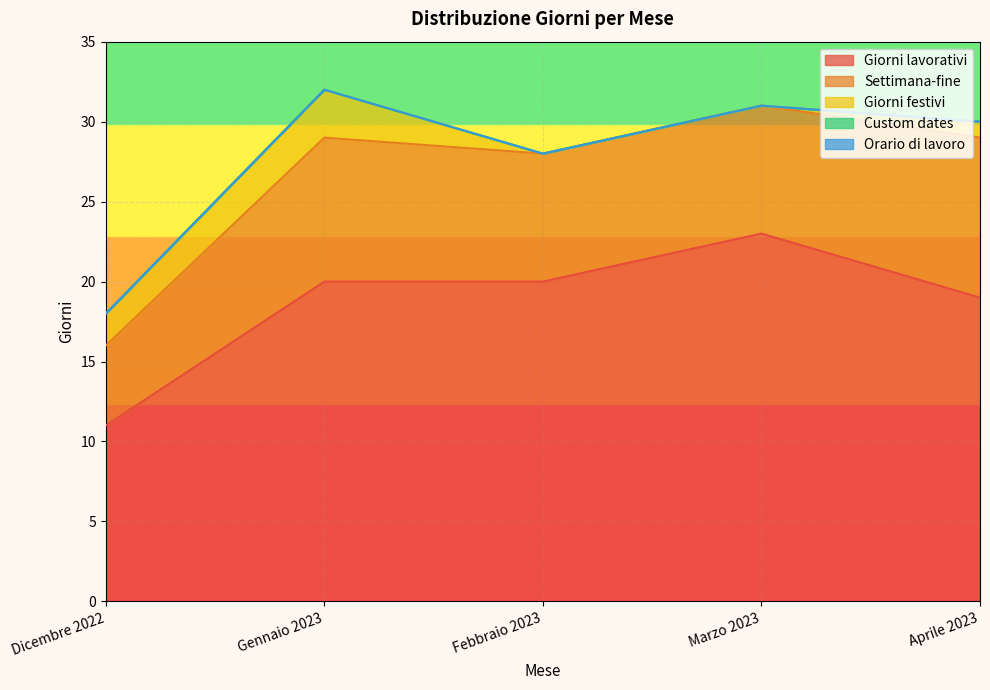

Count the number of data series in this chart.

5